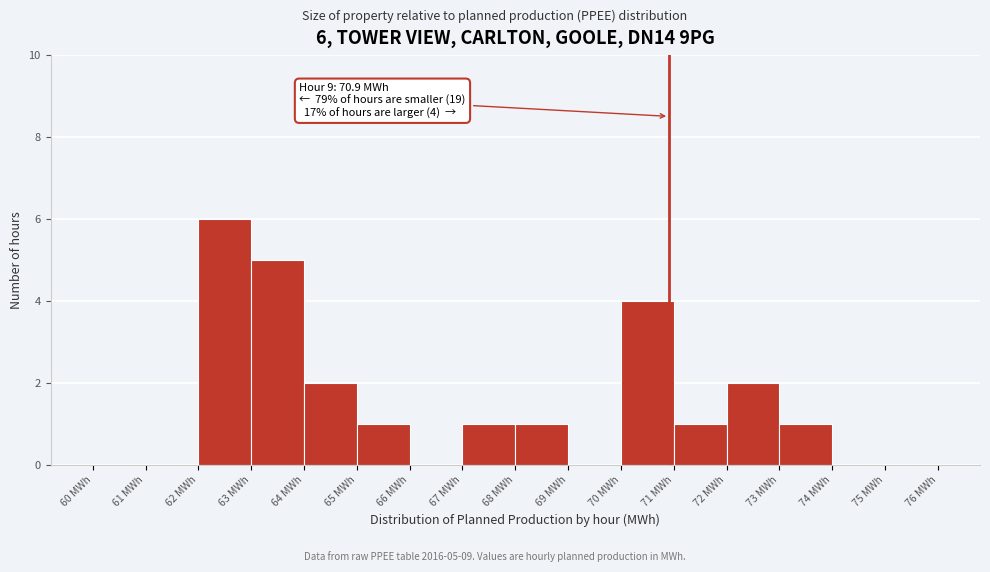

Which range on the x-axis has the tallest bar?

62 to 63